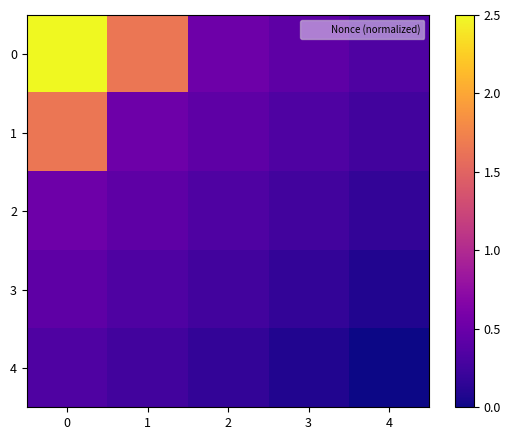

At how many categories does at least one series exceed 0?

5